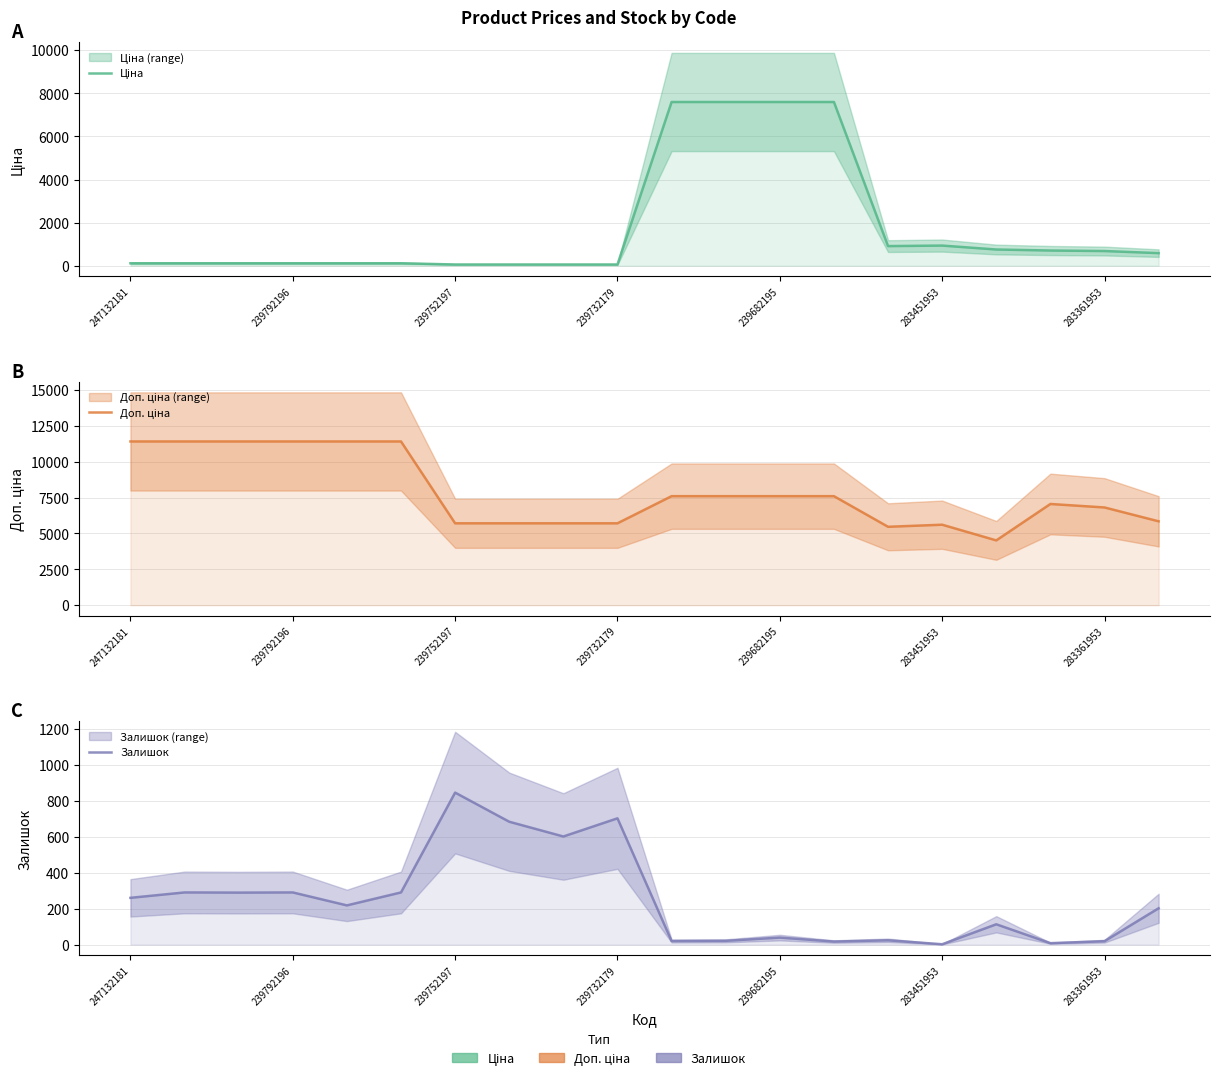

At how many categories does at least one series exceed 1876?

20